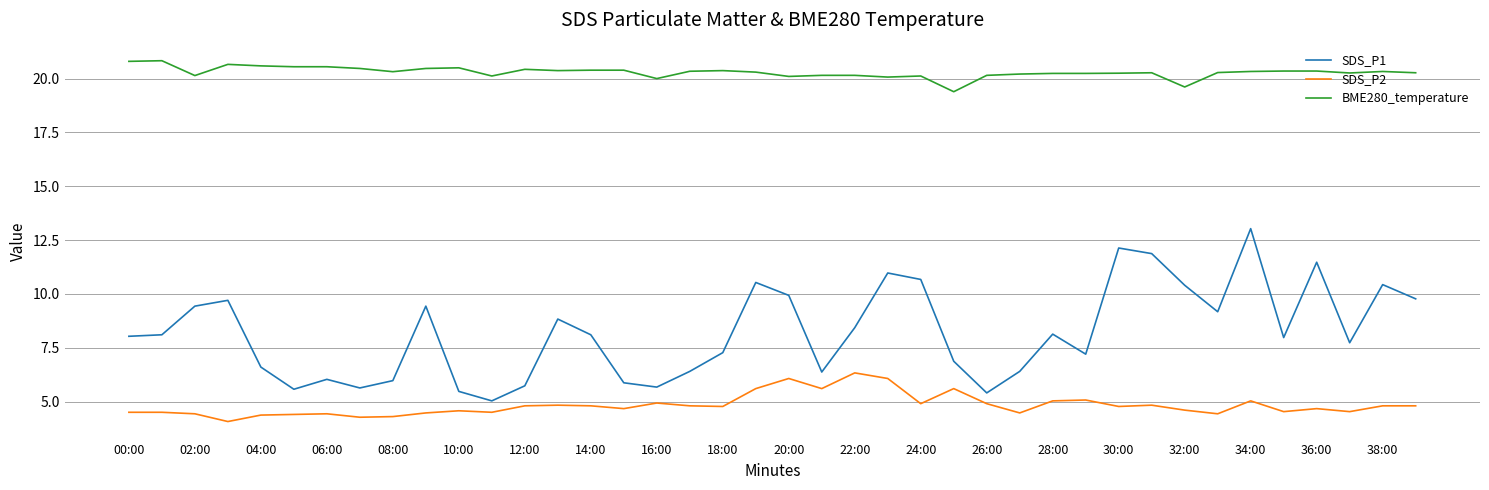

True or false: SDS_P1 and SDS_P2 intersect in this chart.

False